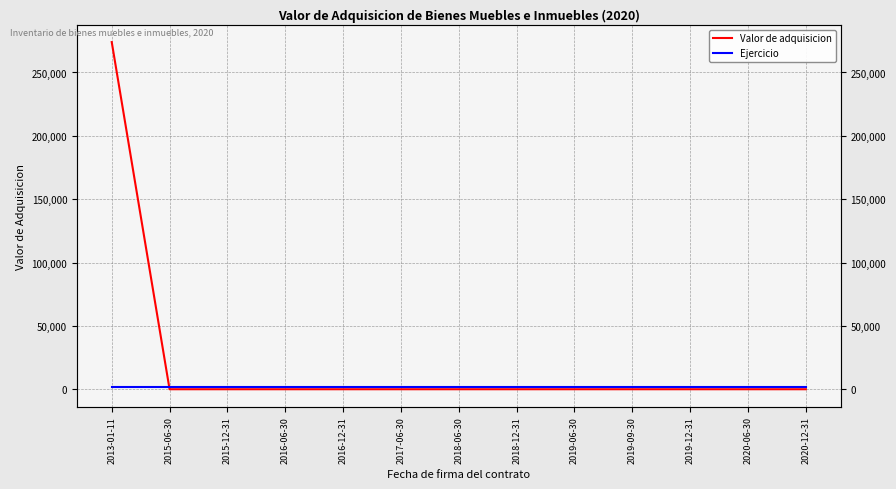

What is the label of the 10th point from the left?

2019-09-30